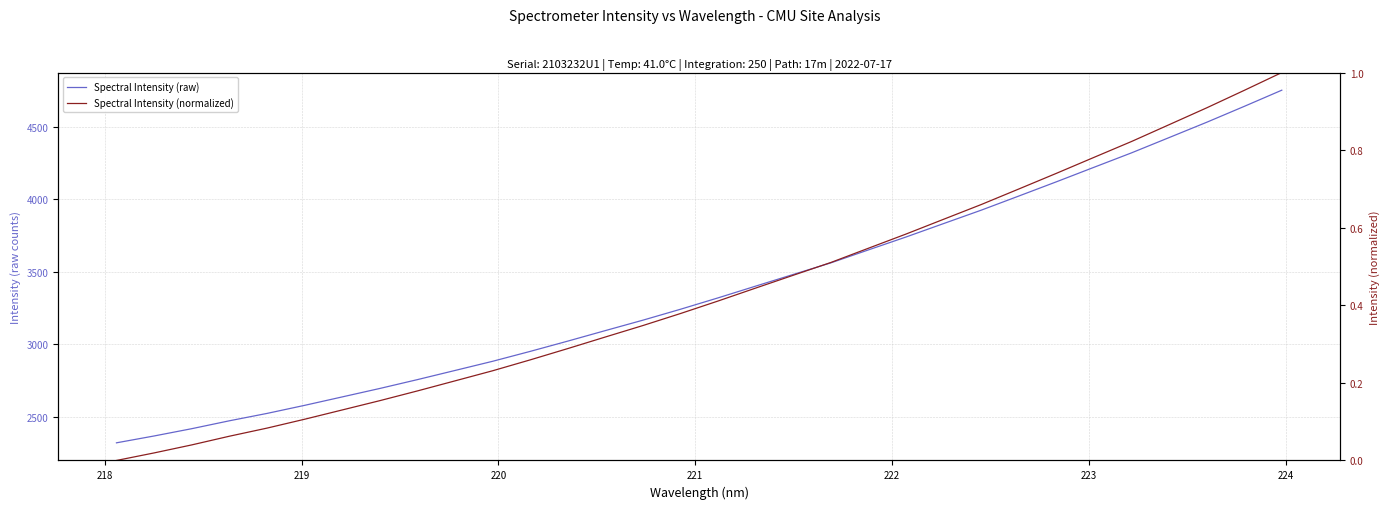

How many lines are shown in the chart?

2